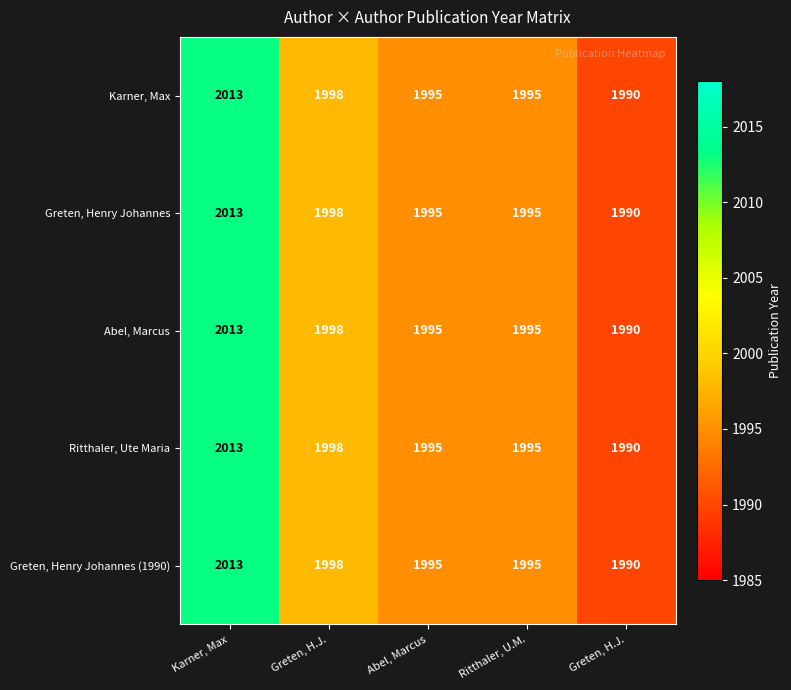

How many categories are shown in the chart?

5